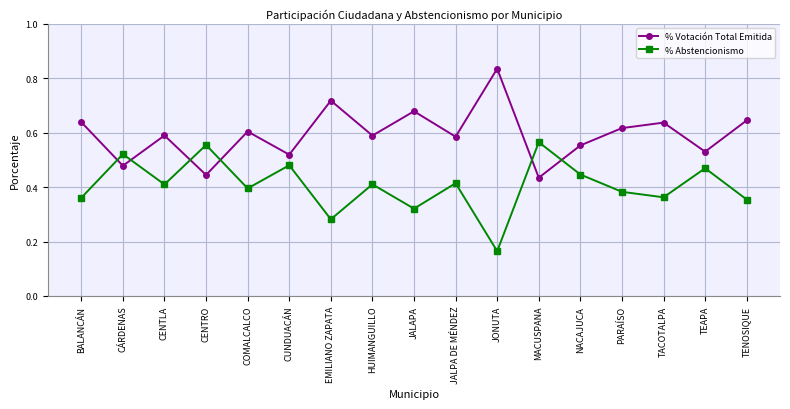

What are all the series names shown in the legend?

% Votación Total Emitida, % Abstencionismo